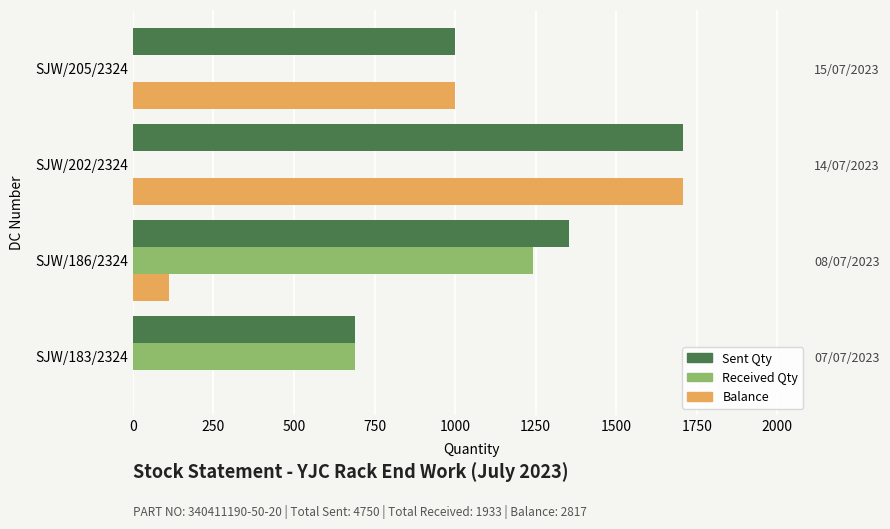

Is it true that Balance equals 147 at SJW/186/2324?

False